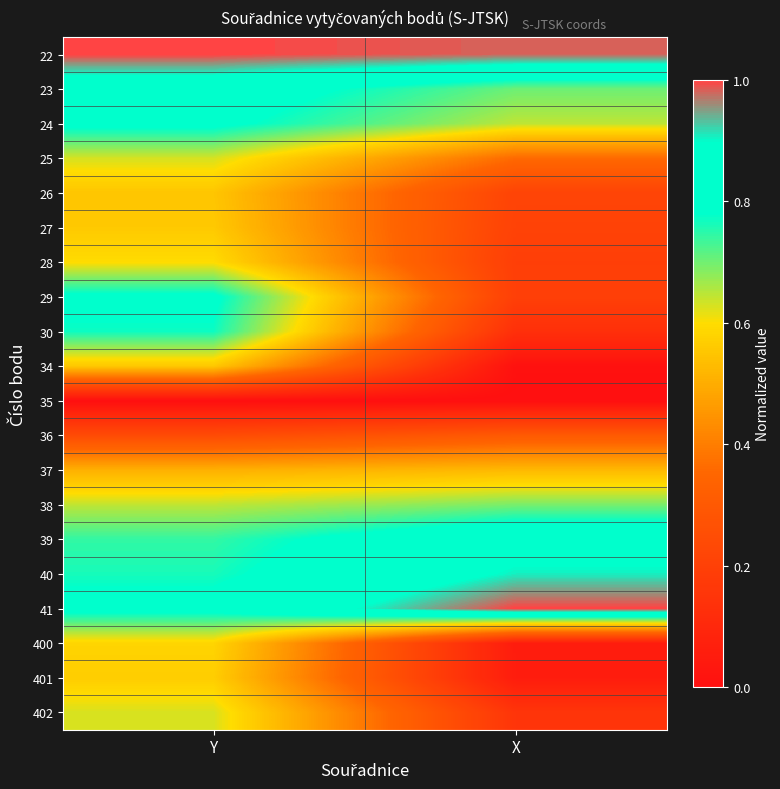

List the series in order of their peak value, highest first.

22, 41, 40, 39, 23, 24, 29, 30, 38, 25, 402, 28, 400, 401, 27, 34, 26, 37, 36, 35